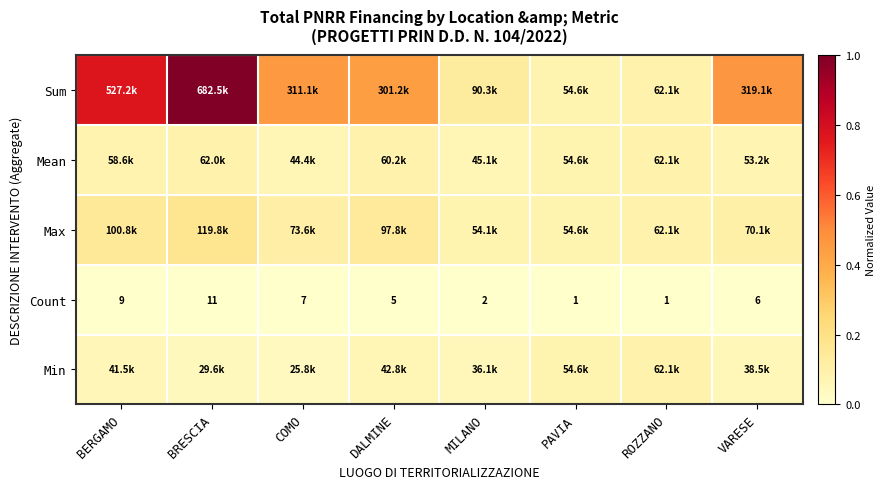

How many series are shown in this chart?

5